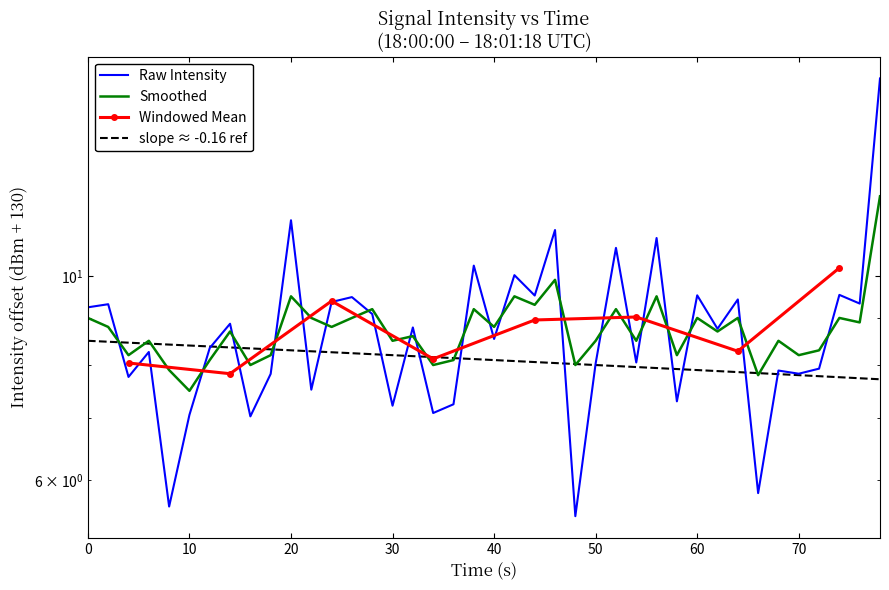

Reading left to right, transcribe all the data shown in this chart.

intensity(dBm): 9.2	9.3	7.8	8.3	5.6	7.1	8.3	8.9	7.0	7.8	11.5	7.5	9.4	9.5	9.1	7.2	8.8	7.1	7.3	10.3	8.5	10.0	9.5	11.2	5.5	8.0	10.7	8.1	11.0	7.3	9.5	8.8	9.4	5.8	7.9	7.8	7.9	9.5	9.3	16.4
smoothed: 9.0	8.8	8.2	8.5	7.9	7.5	8.1	8.7	8.0	8.2	9.5	9.0	8.8	9.0	9.2	8.5	8.6	8.0	8.1	9.2	8.8	9.5	9.3	9.9	8.0	8.5	9.2	8.5	9.5	8.2	9.0	8.7	9.0	7.8	8.5	8.2	8.3	9.0	8.9	12.2